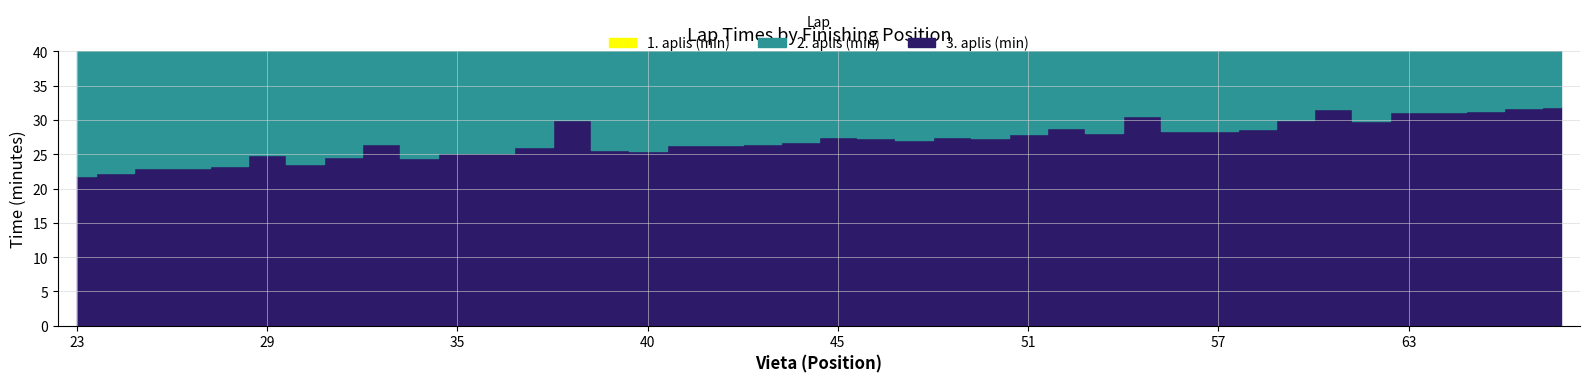

Does the chart have visible grid lines?

Yes